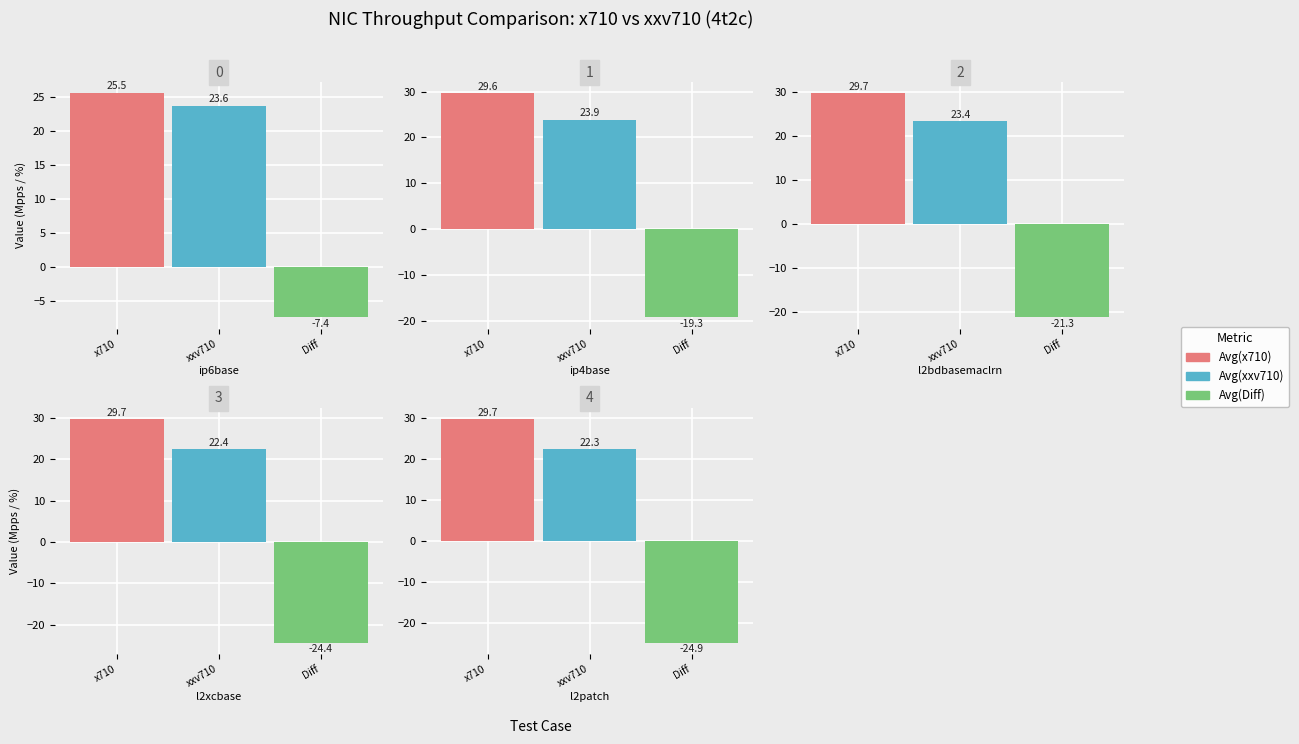

What is the difference between the second highest and minimum values in the Avg(Diff) series?

5.6